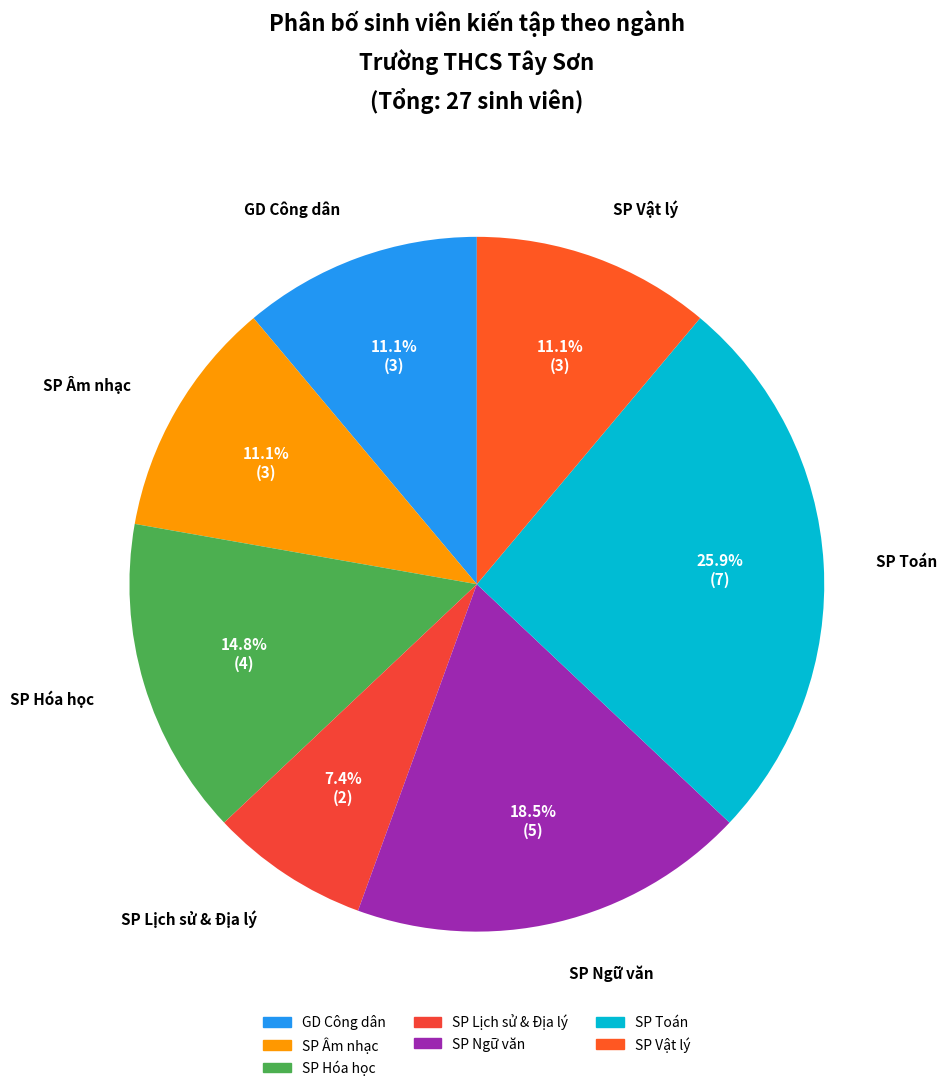

What percentage is the SP Lịch sử & Địa lý slice, to the nearest percent?

7%